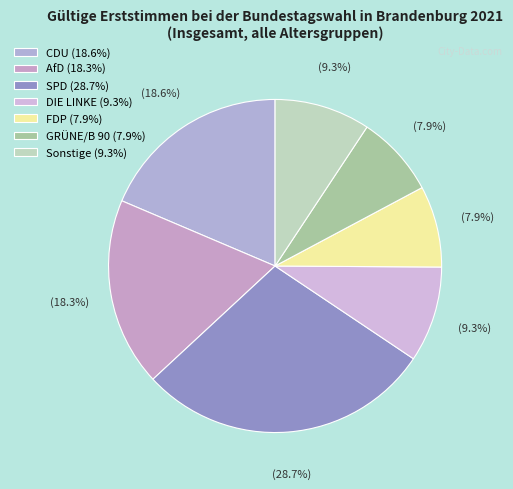

What percentage is the AfD slice, to the nearest percent?

18%